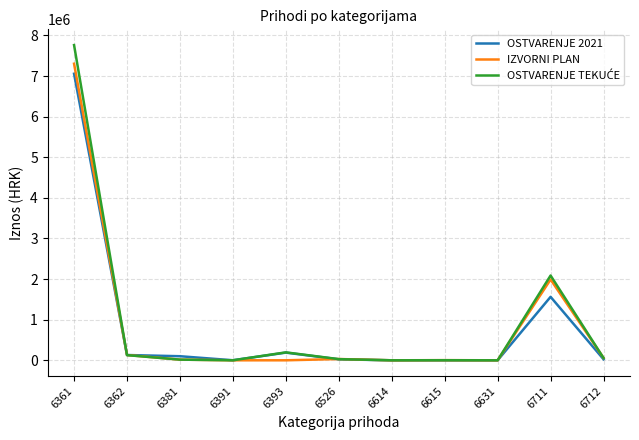

What is the average value of the OSTVARENJE 2021 series?

826257.4